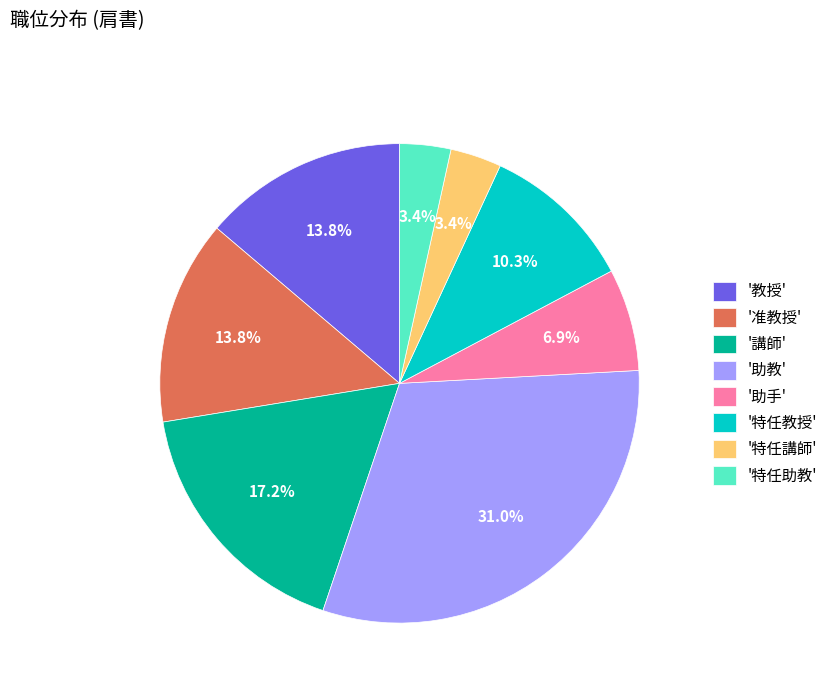

Is there any slice that represents more than half of the pie?

No